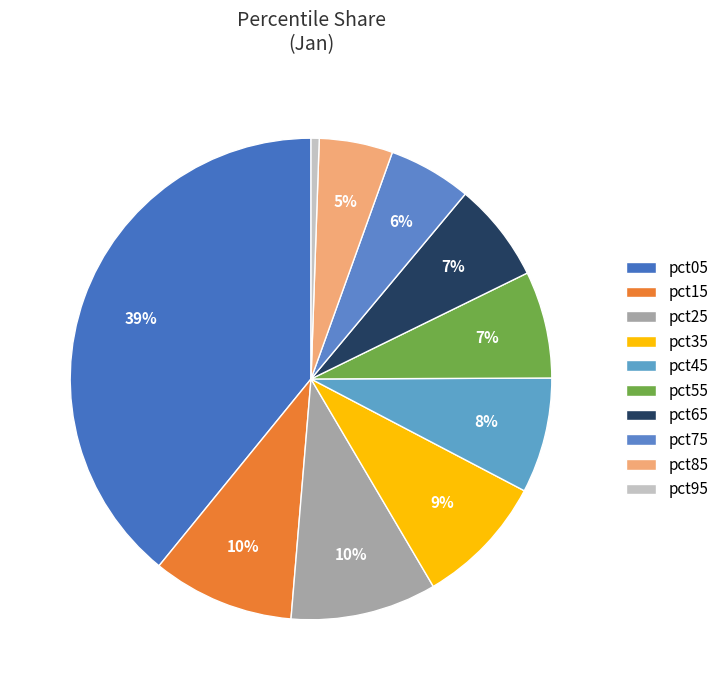

How many segments does this pie chart have?

10